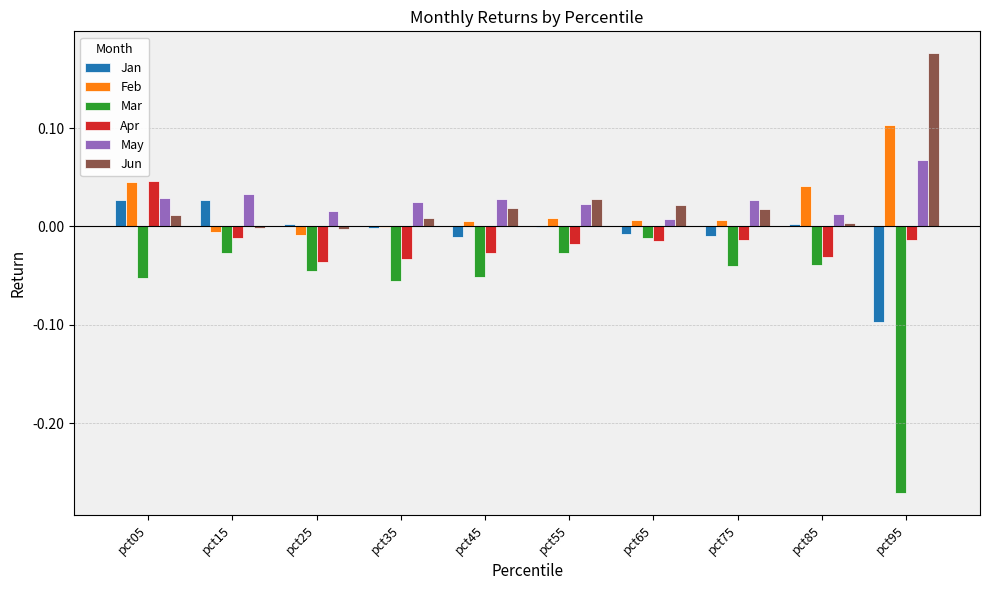

How many categories are shown in the chart?

10